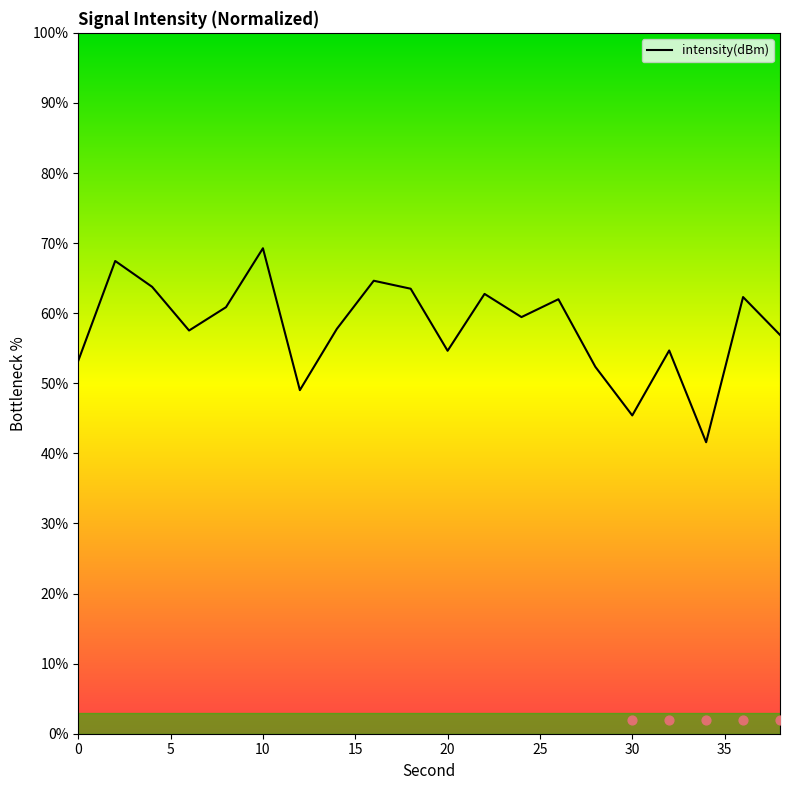

True or false: intensity(dBm) has a value of 45.4 at 30.

True